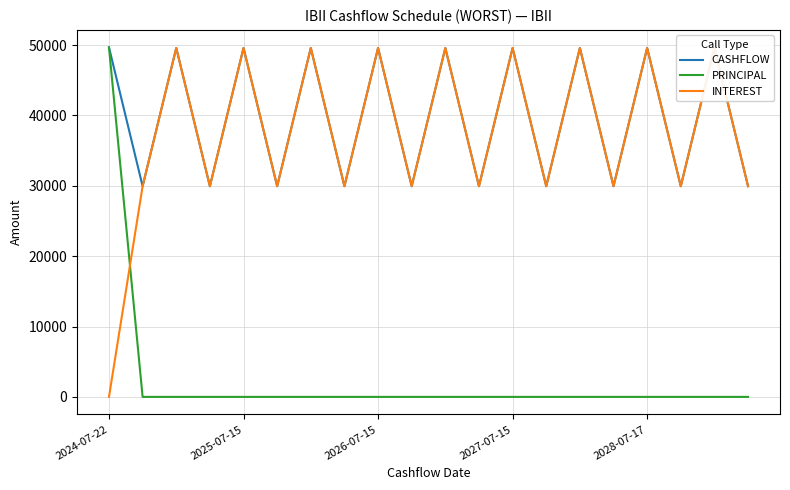

Which label corresponds to the smallest value in the chart?

2025-07-15